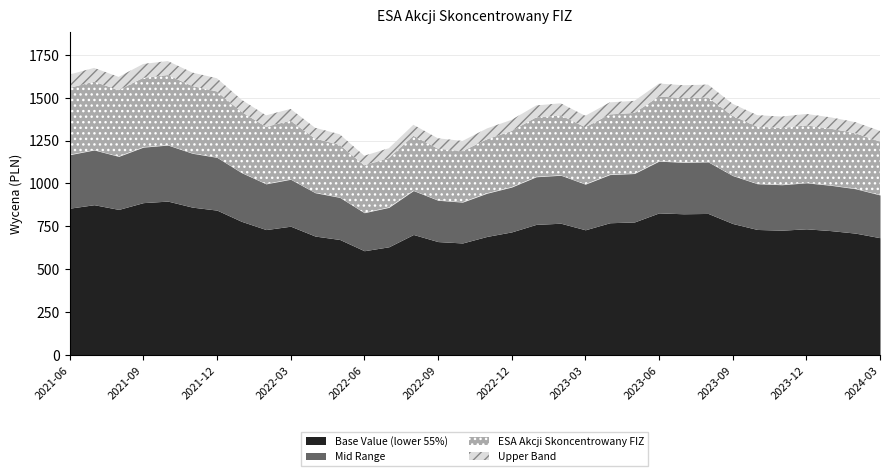

The chart shows a value of 2009.4 at 2023-01. True or false?

False